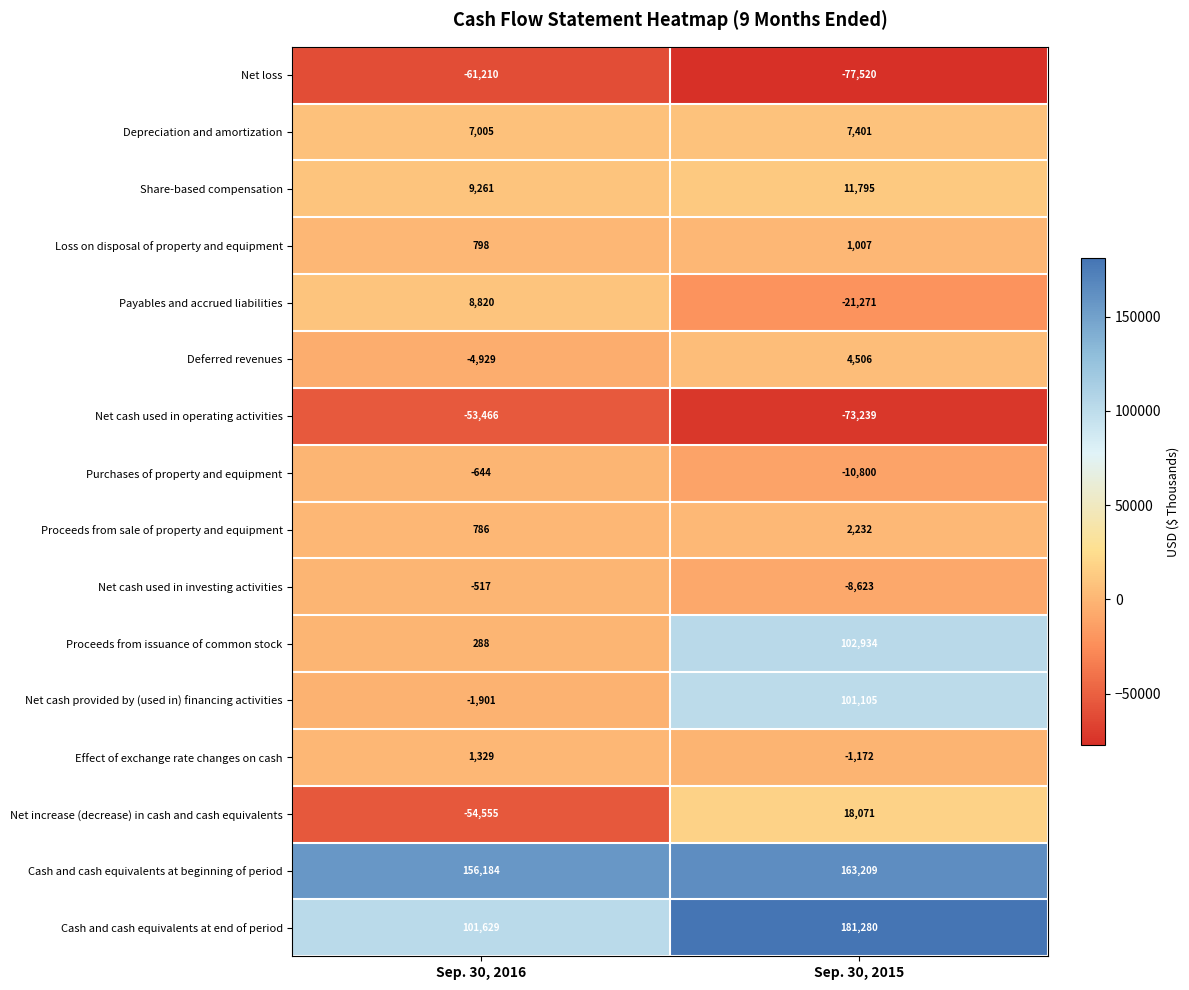

What is the smallest value displayed?

-77520